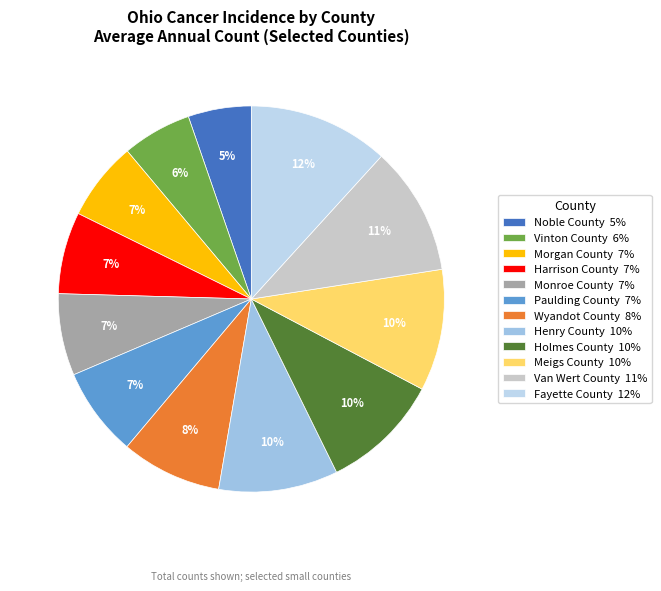

To the nearest percent, what is the combined percentage of Van Wert County and Meigs County?

21%